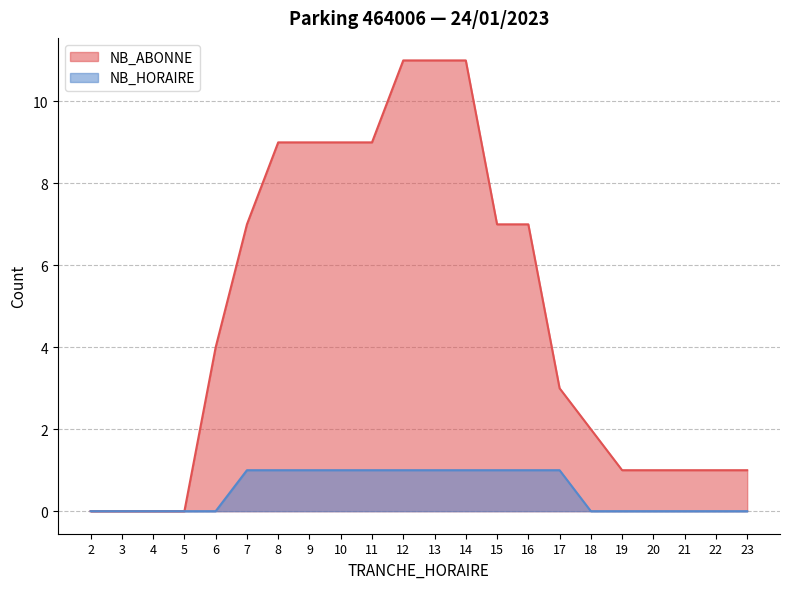

What is the total value across all series at 13?

12